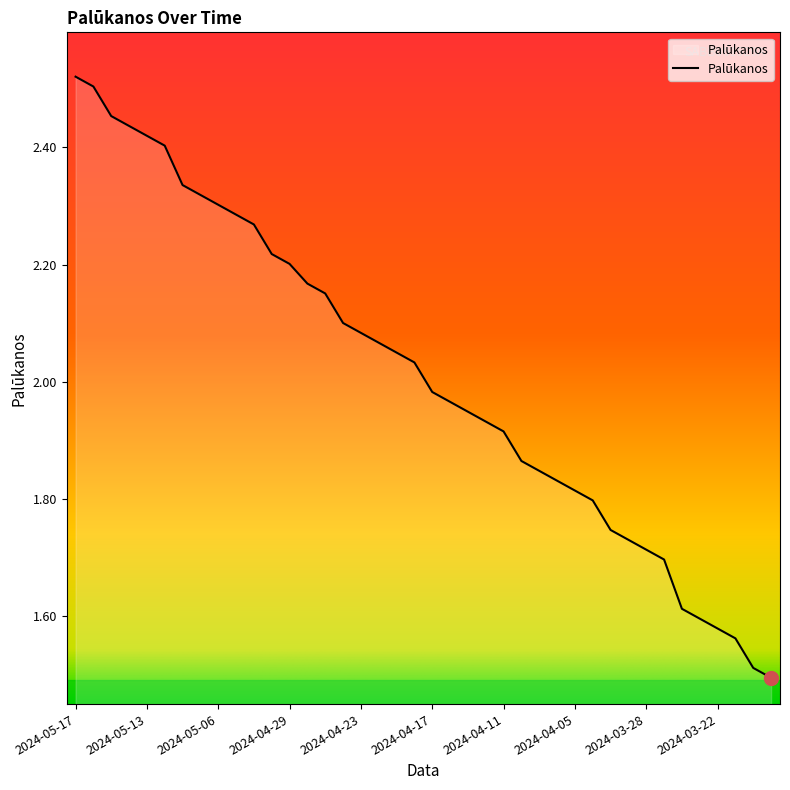

What is the difference between the maximum and minimum values?

1.0